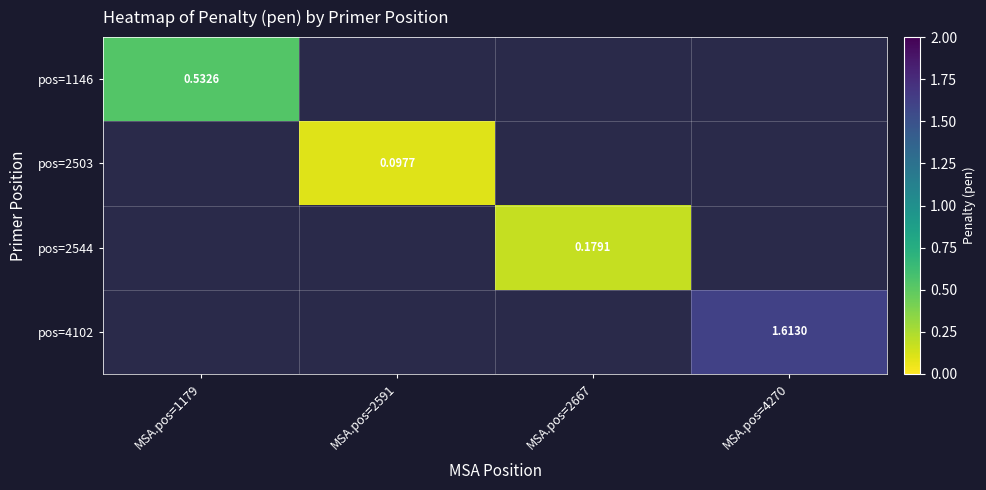

Is the value of pos=2503 at MSA.pos=2591 greater than the value of pos=4102 at MSA.pos=4270?

No